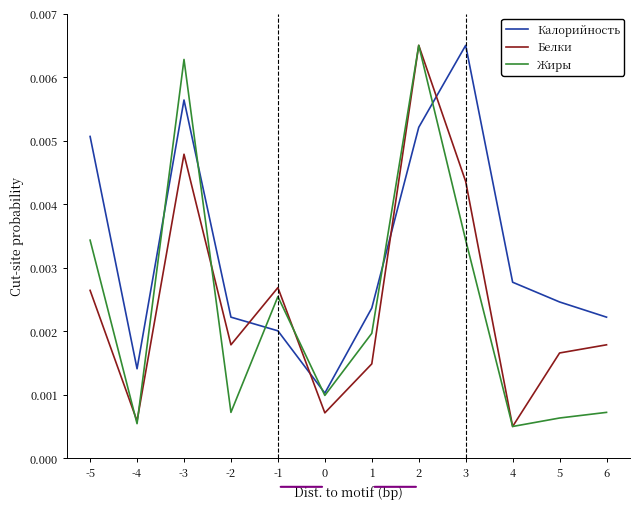

After their last crossing, which series has the higher values: Калорийность or Жиры?

Калорийность